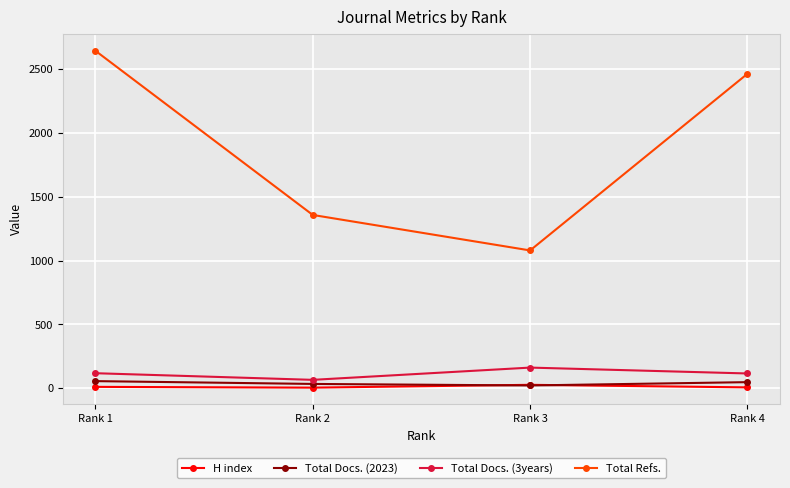

True or false: Total Docs. (3years) and Total Refs. intersect in this chart.

False